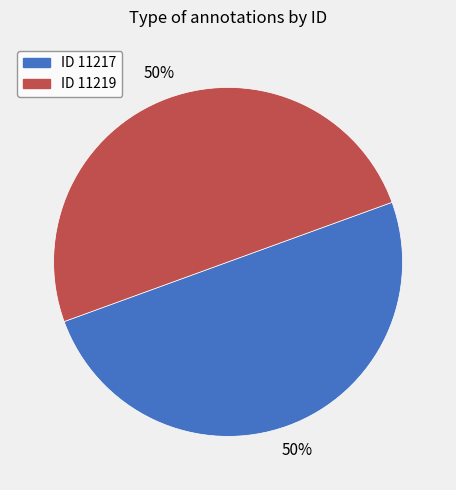

Is it true that ID 11217 is 63% of the pie?

False